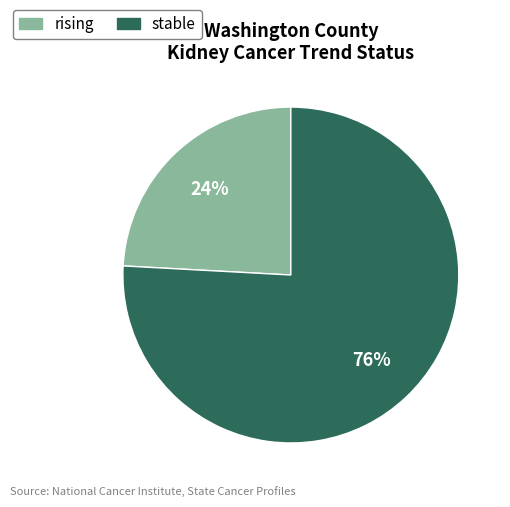

Between rising and stable, which is larger?

stable